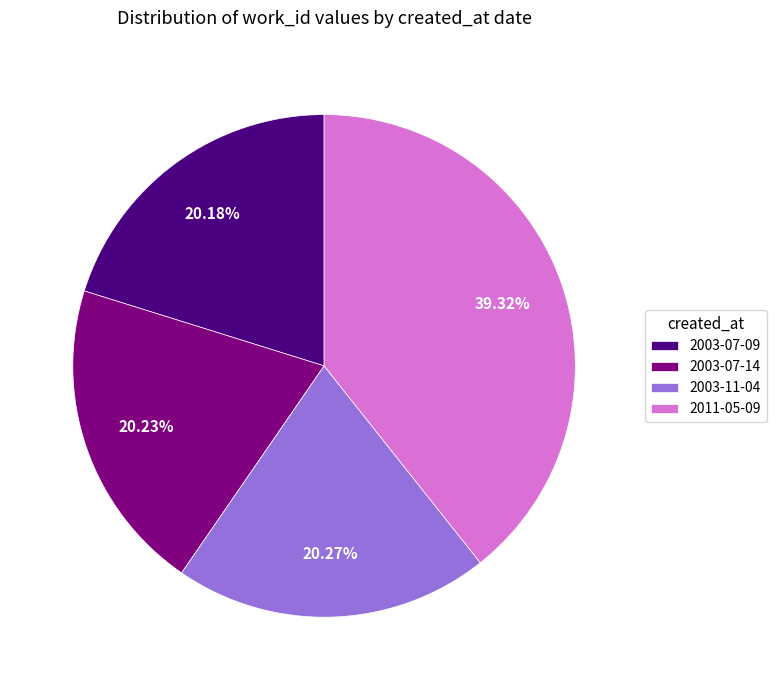

Is there a majority slice in this chart?

No